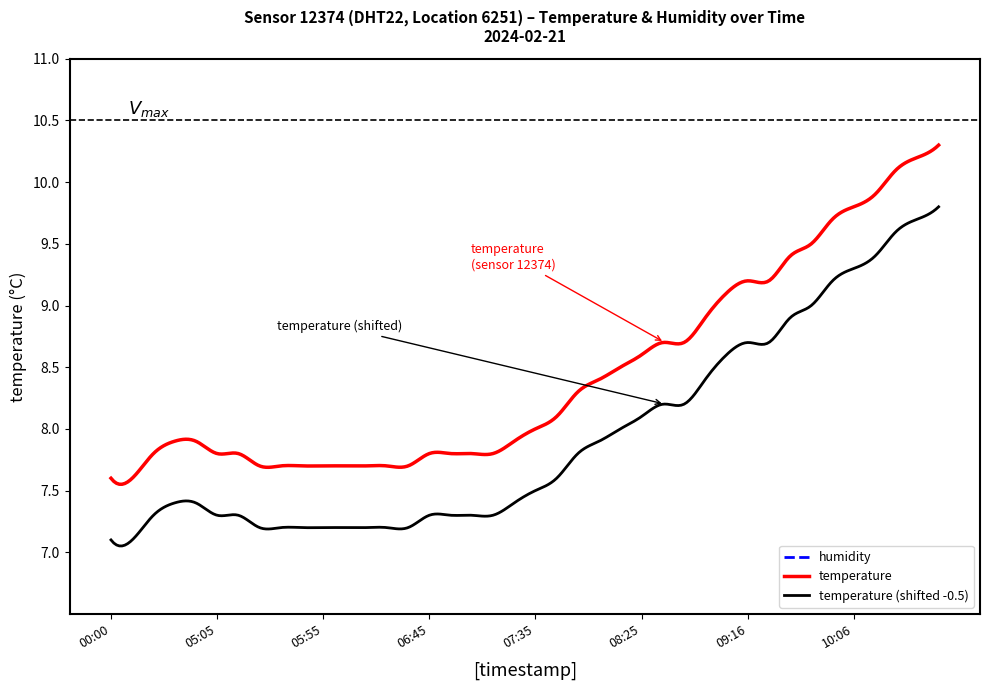

How many data points in temperature are above 8?

19